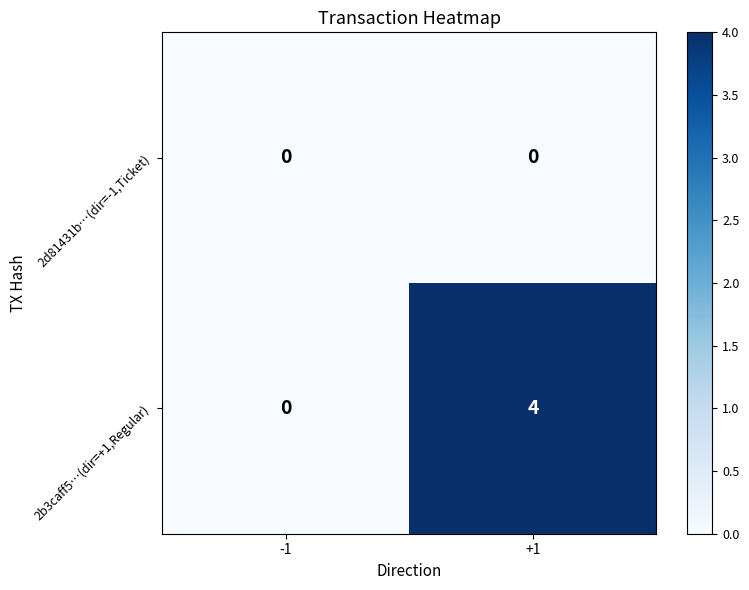

Reading right to left, transcribe all the data shown in this chart.

2d81431b…(dir=-1,Ticket): +1=0	-1=0
2b3caff5…(dir=+1,Regular): +1=4	-1=0